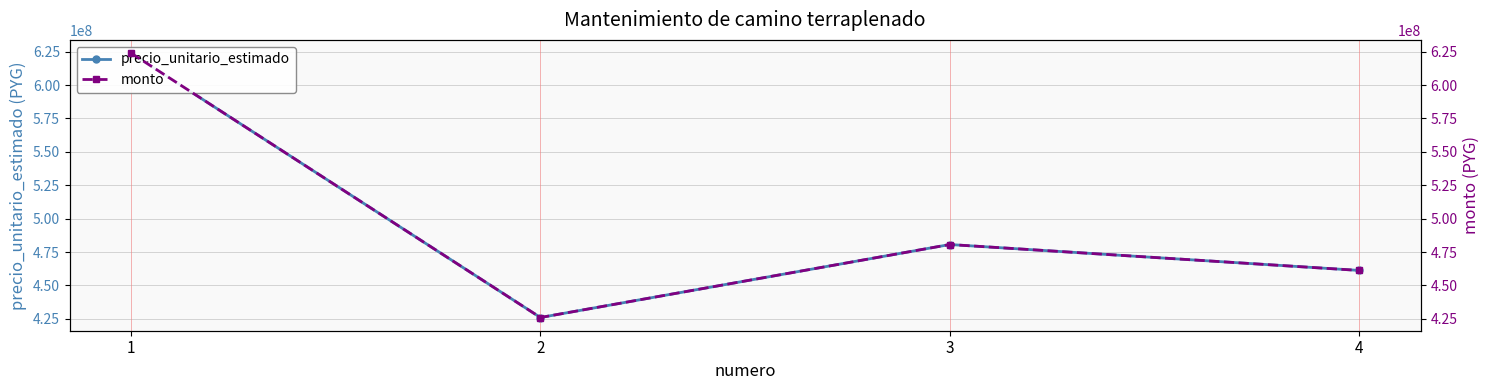

What is the average value of the monto series?

497941490